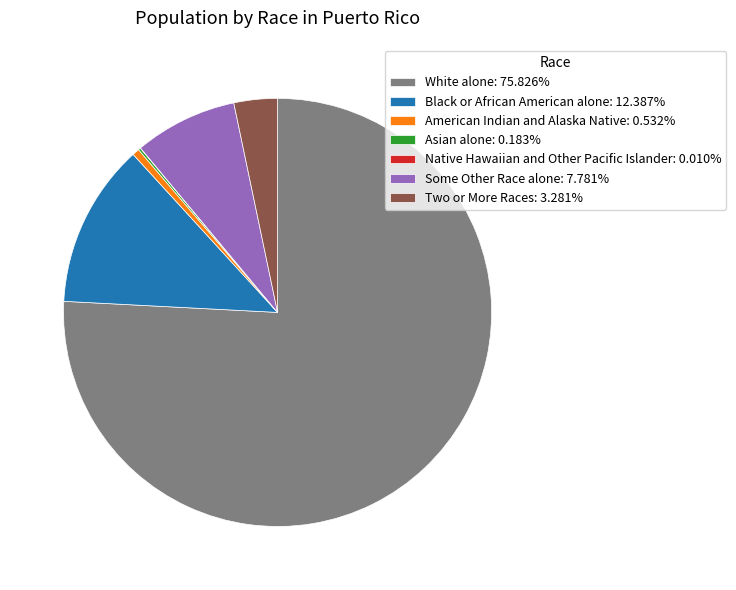

What is the ratio of the value at White alone: 75.826% to the value at Some Other Race alone: 7.781%?

9.7